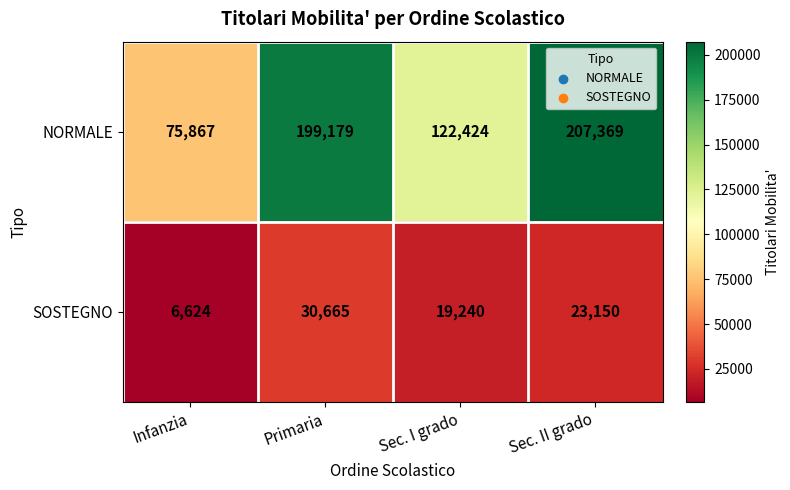

How many SOSTEGNO values are between 19240 and 30665?

3